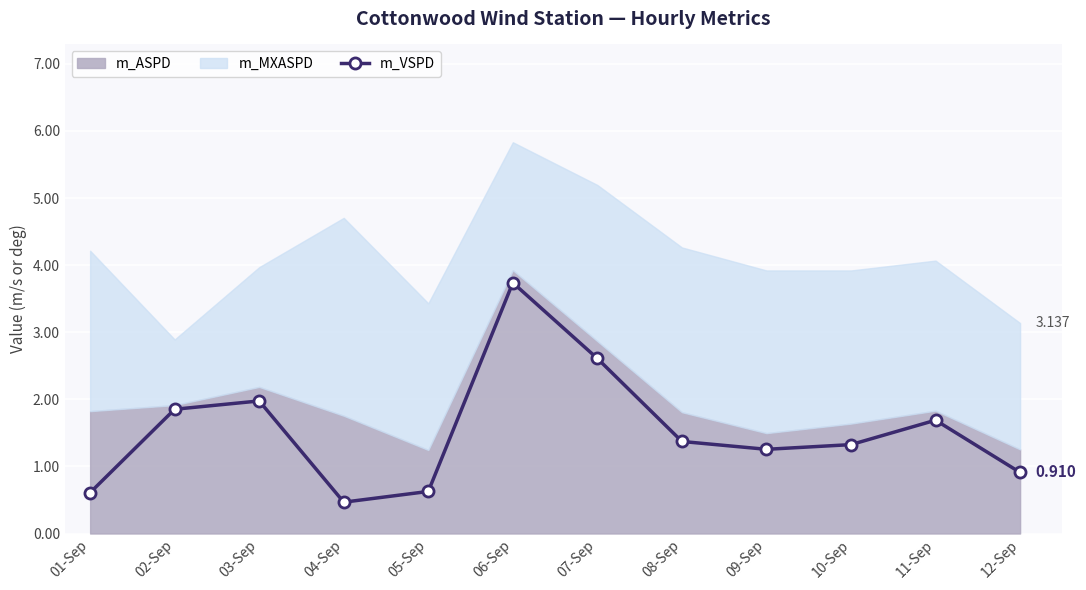

What position from the right is 01-Sep?

12